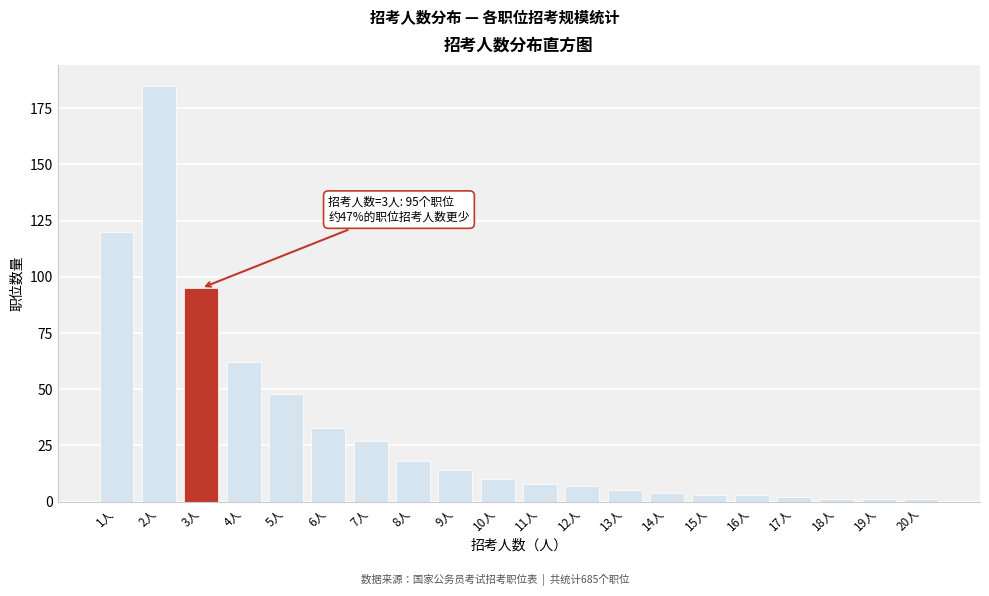

Reading left to right, transcribe all the data shown in this chart.

1人=120	2人=185	3人=95	4人=62	5人=48	6人=33	7人=27	8人=18	9人=14	10人=10	11人=8	12人=7	13人=5	14人=4	15人=3	16人=3	17人=2	18人=1	19人=1	20人=1